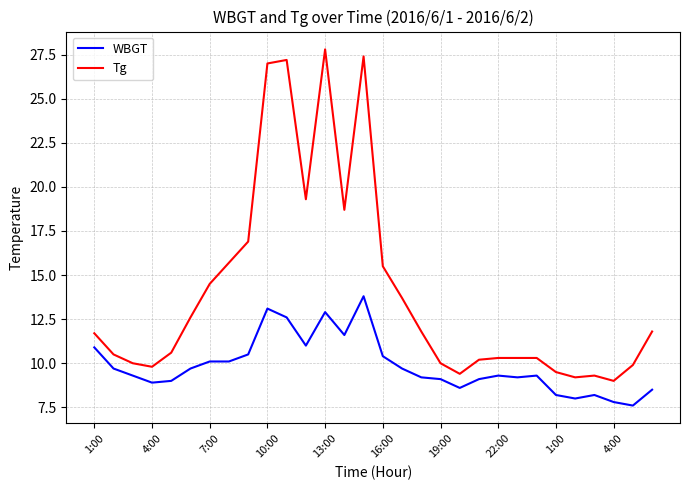

What is the minimum value for WBGT?

7.6